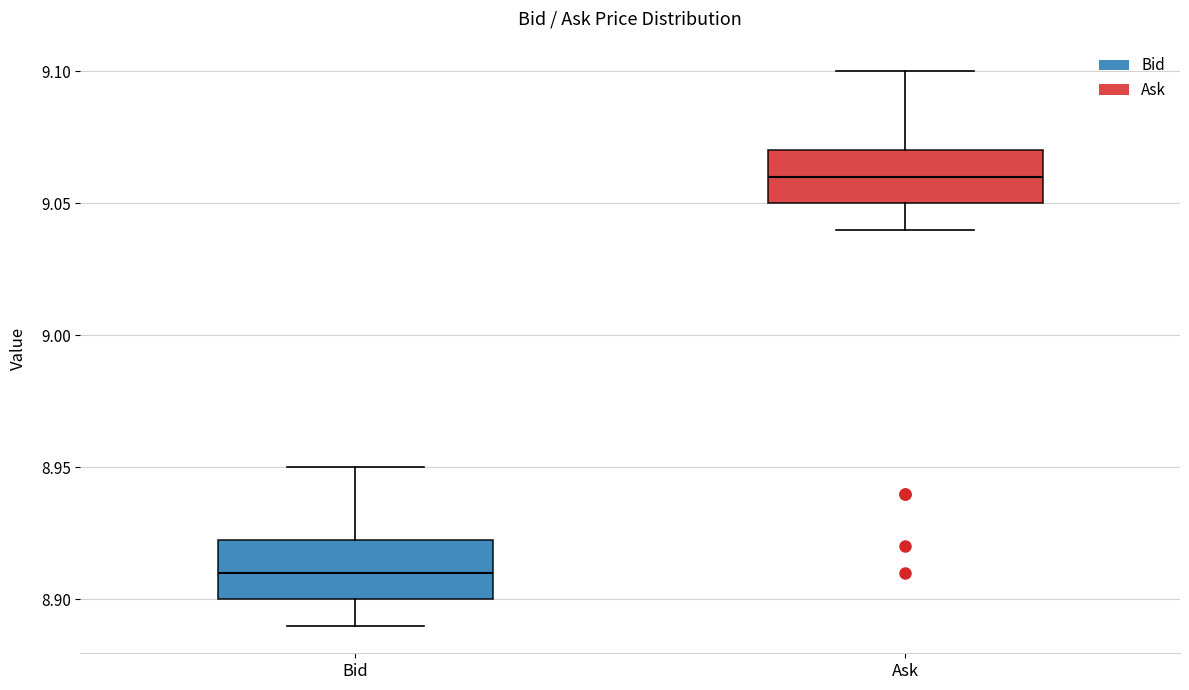

Reading left to right, transcribe this box plot: for each box, give where its median line is, the range the box spans, and where its two whiskers end, as read against the y-axis. The values are not printed on the chart, so give them approximately, as read against the axis.

Bid: median 8.910, box 8.900 to 8.925, whiskers 8.890 to 8.950
Ask: median 9.060, box 9.050 to 9.070, whiskers 9.040 to 9.100